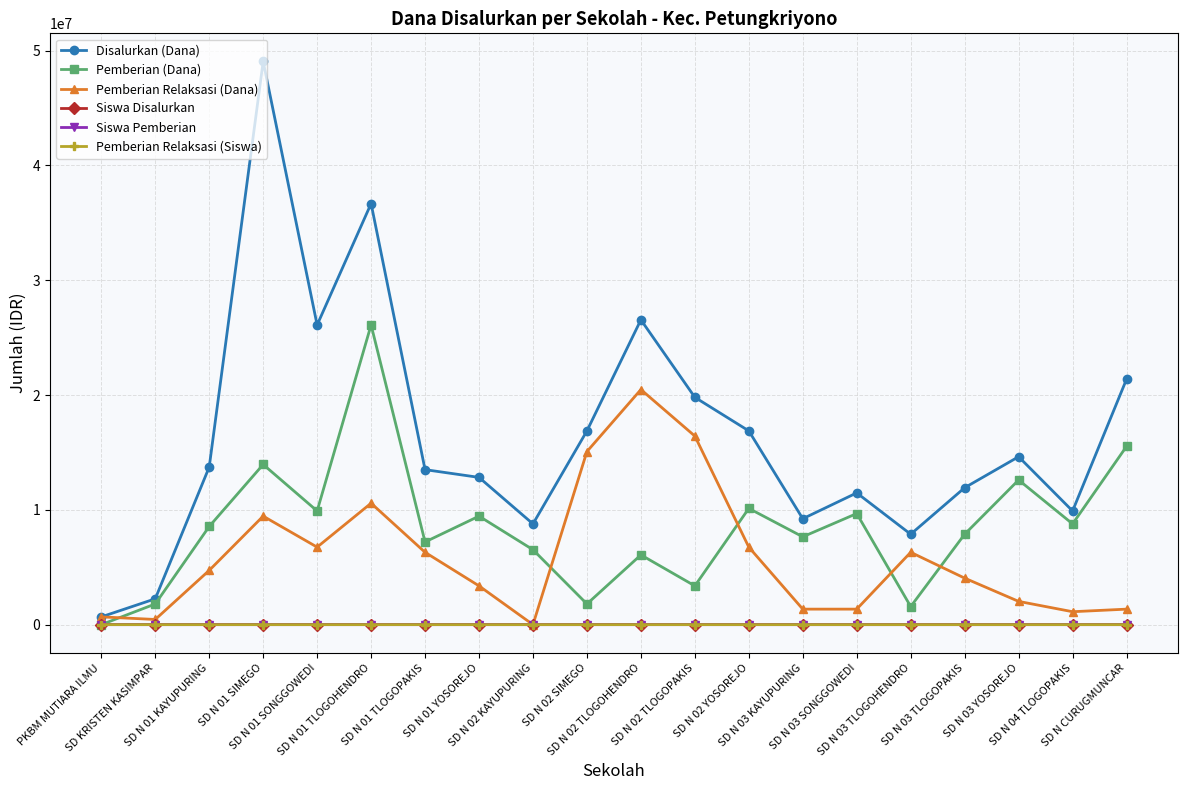

What is the maximum value shown in the chart?

49050000